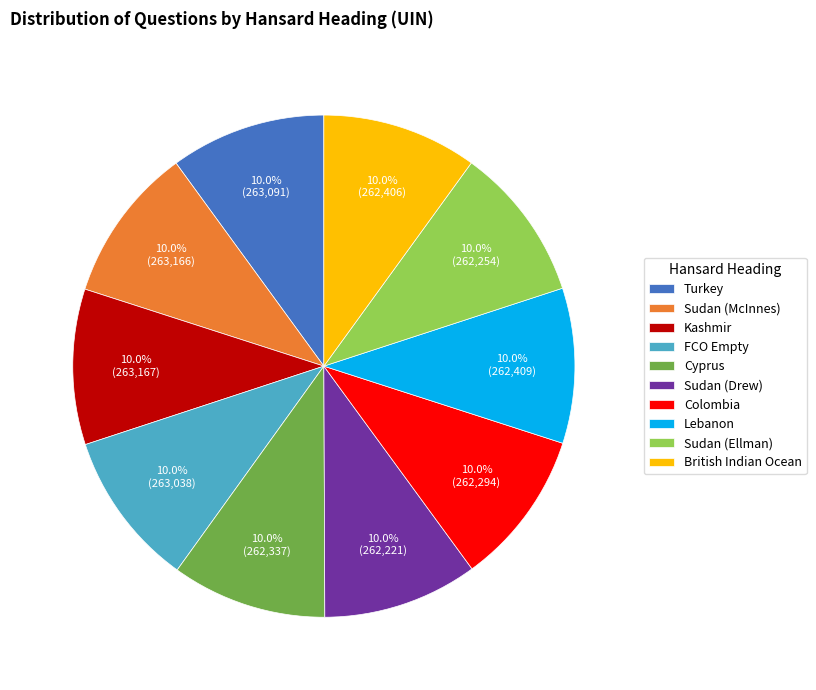

What percentage is NOT represented by Kashmir?

90.0%